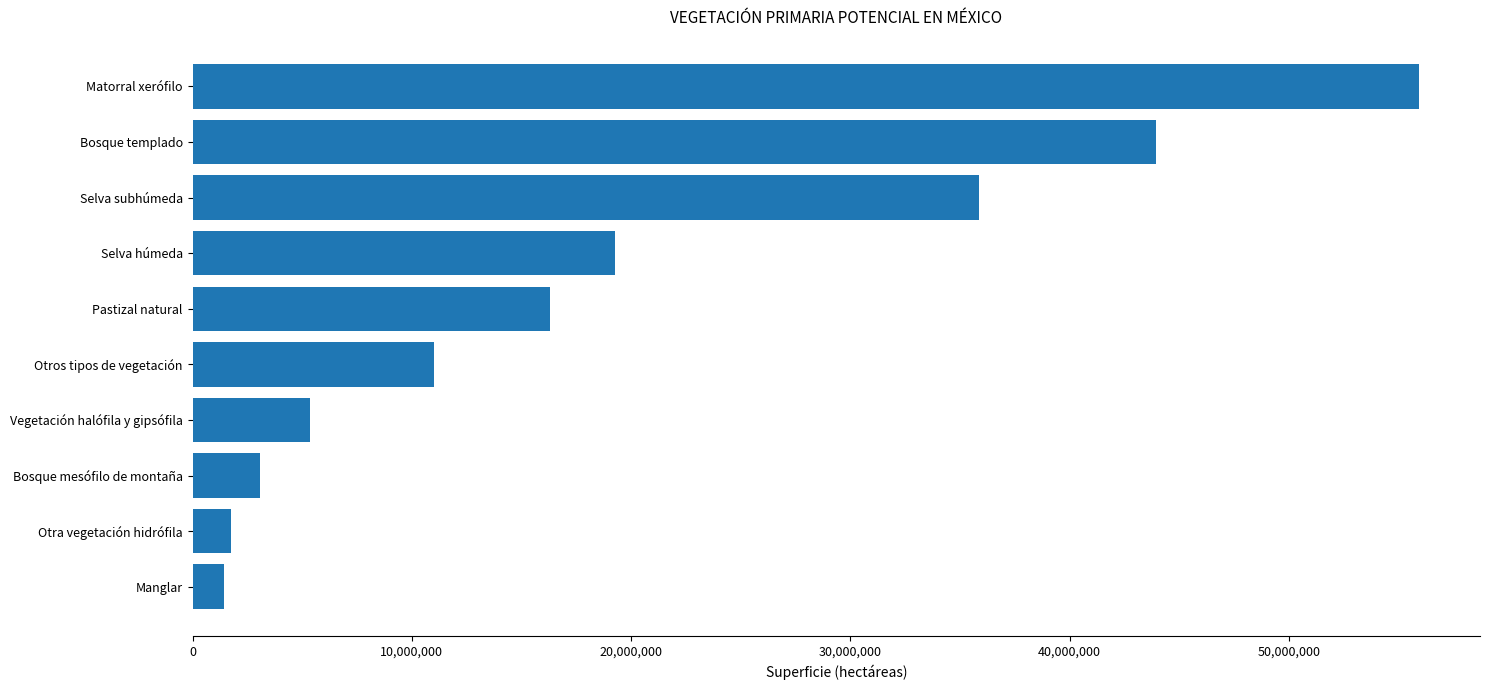

Is it true that the value at Selva subhúmeda is 23407269.5?

False